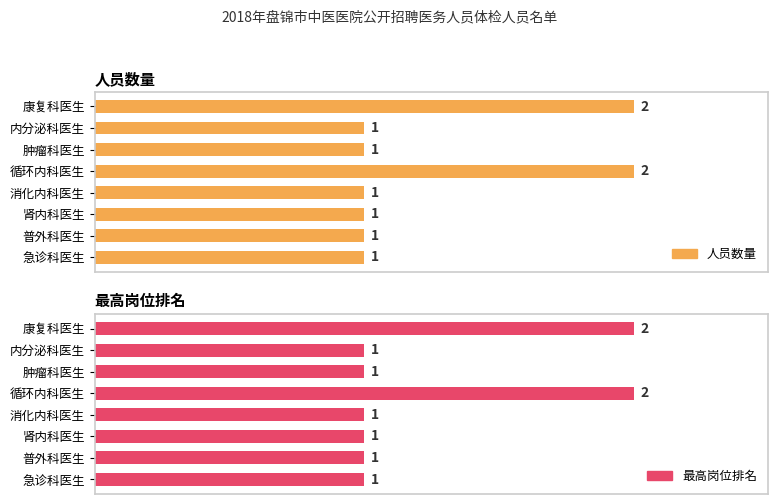

Which series changed the most between 1.0 and 7?

人员数量